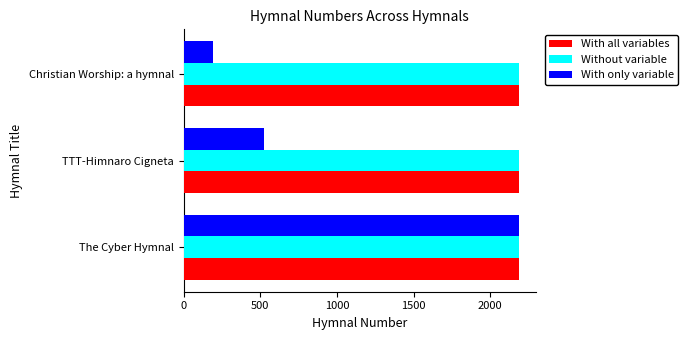

Which series has the widest spread of values?

With only variable